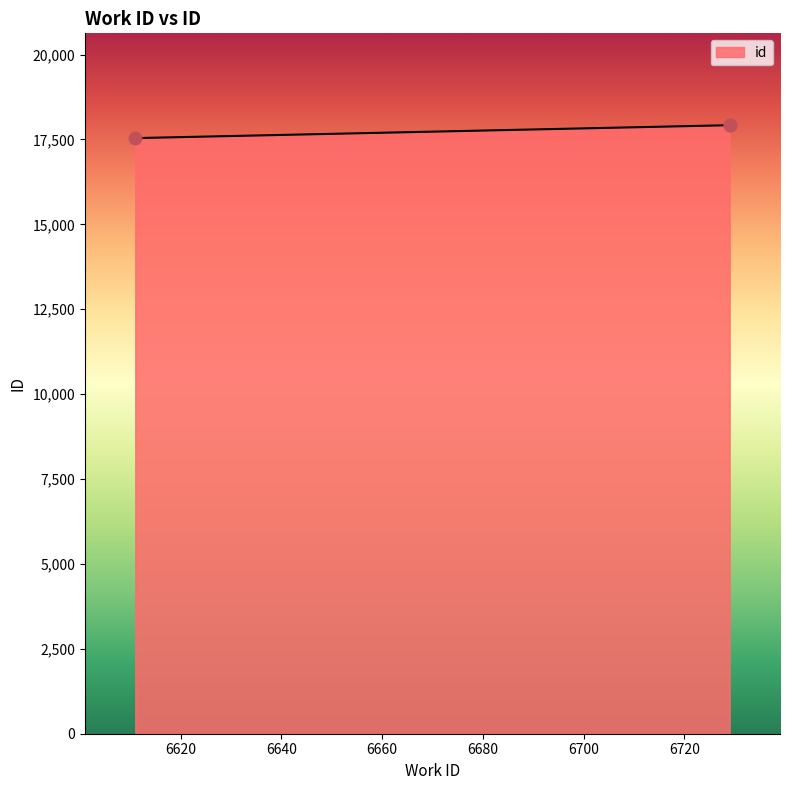

Between 6611 and 6729, which is larger?

6729